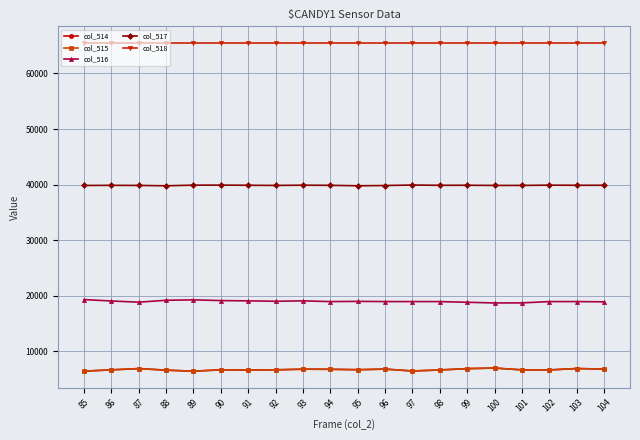

At how many categories does at least one series exceed 38323?

20